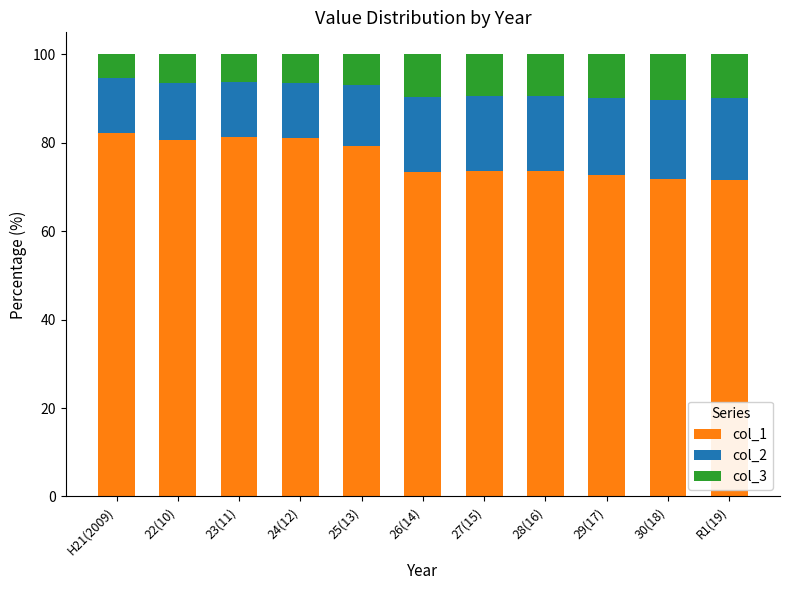

What is the lowest value of the col_1 series?

71.7